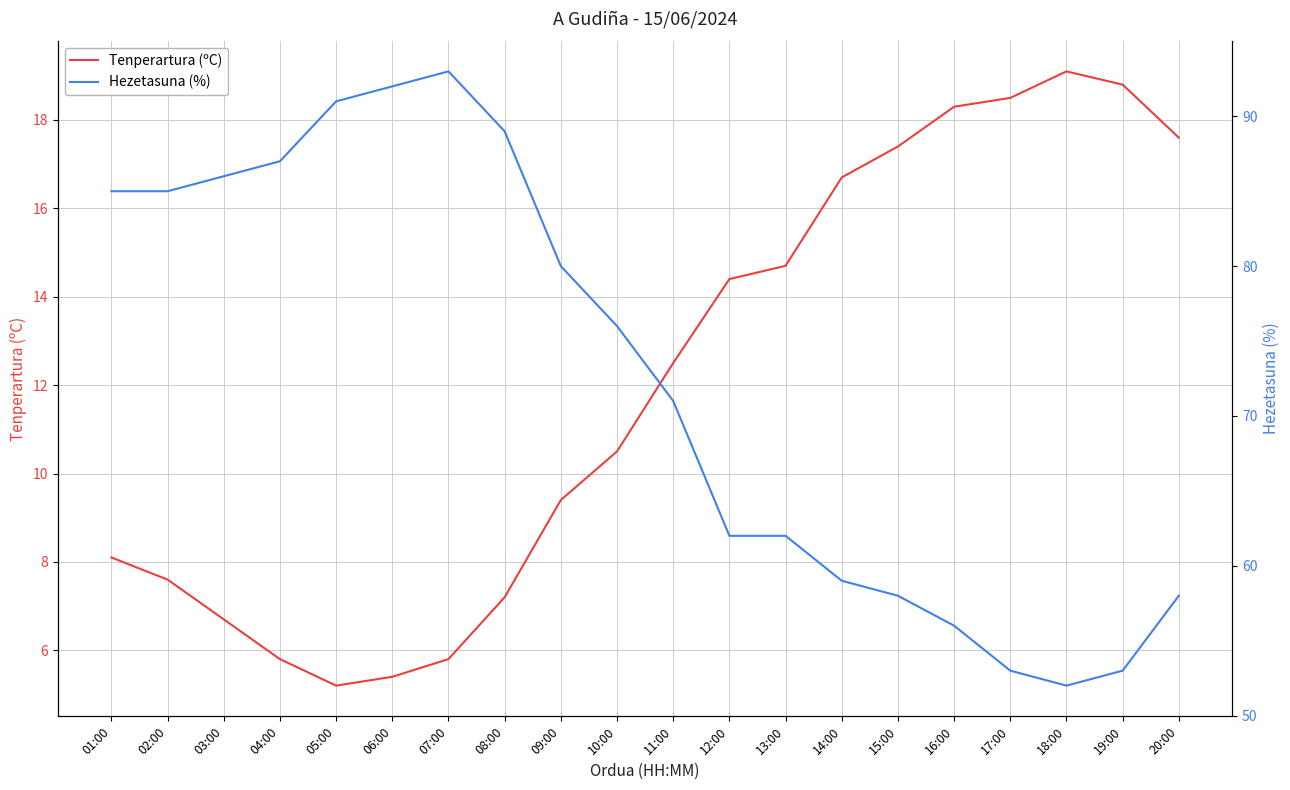

True or false: Hezetasuna (%) has more than 0 points higher than both neighbors.

True